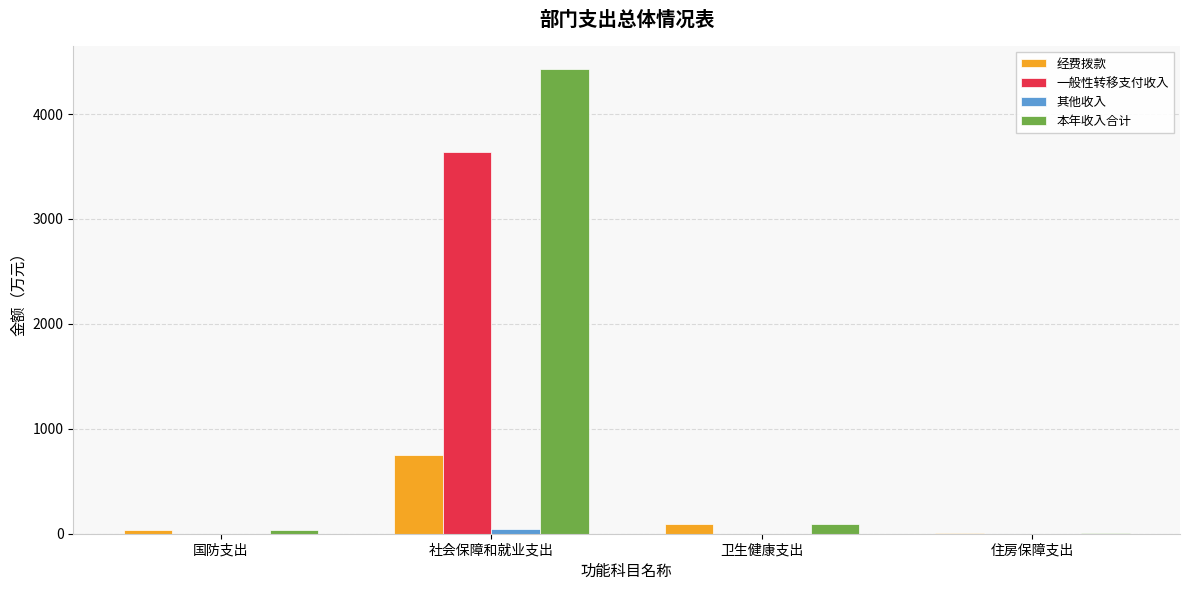

At which label does 本年收入合计 first exceed 95?

社会保障和就业支出